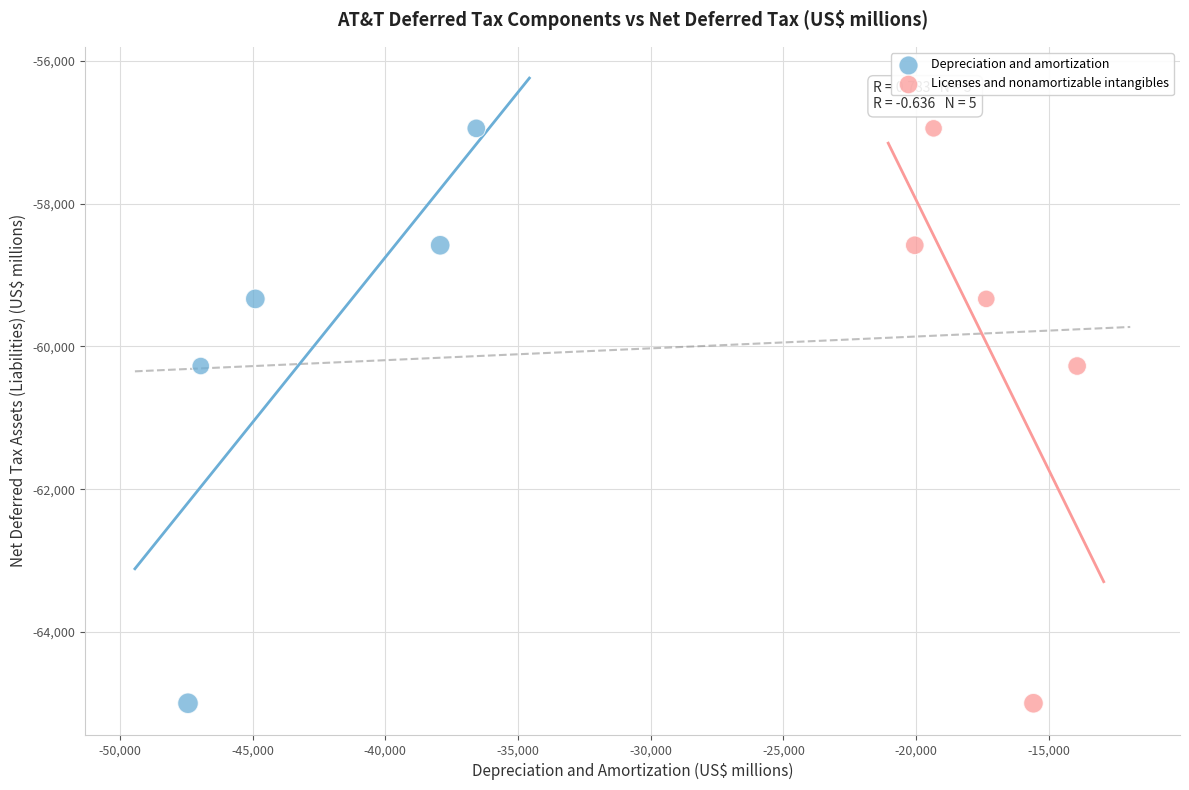

What are all the series names shown in the legend?

Depreciation and amortization, Licenses and nonamortizable intangibles